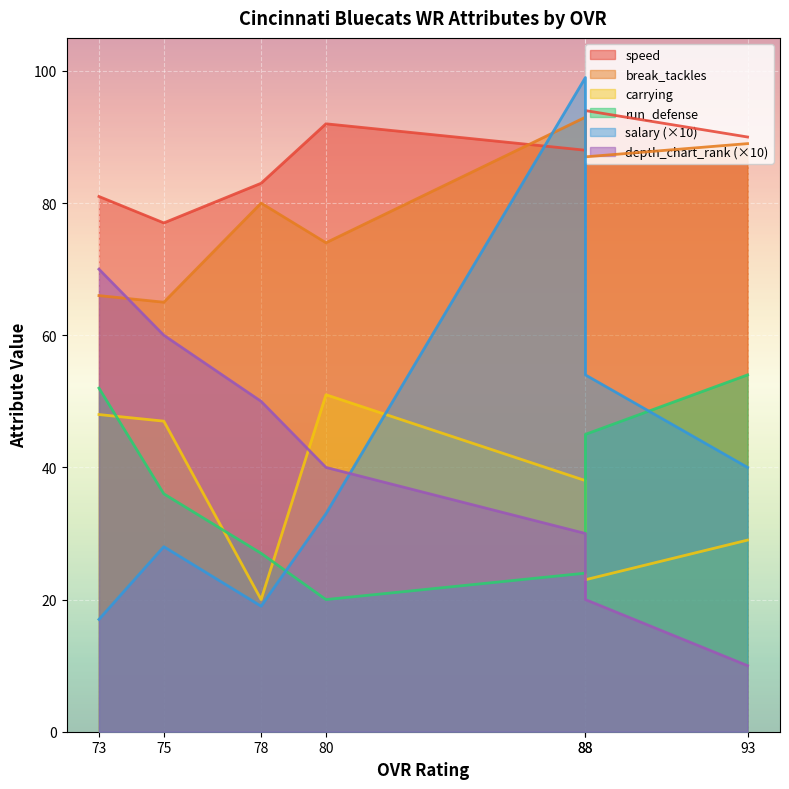

Is the value of depth_chart_rank at 78 greater than the value of run_defense at 88?

Yes